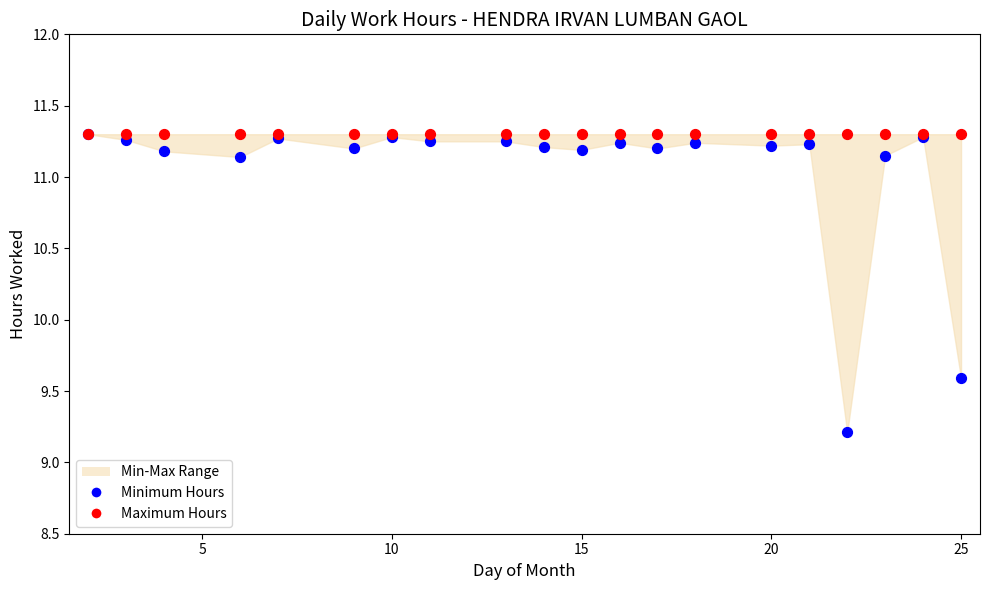

In the Minimum Hours series, what Y value is closest to 10?

9.6